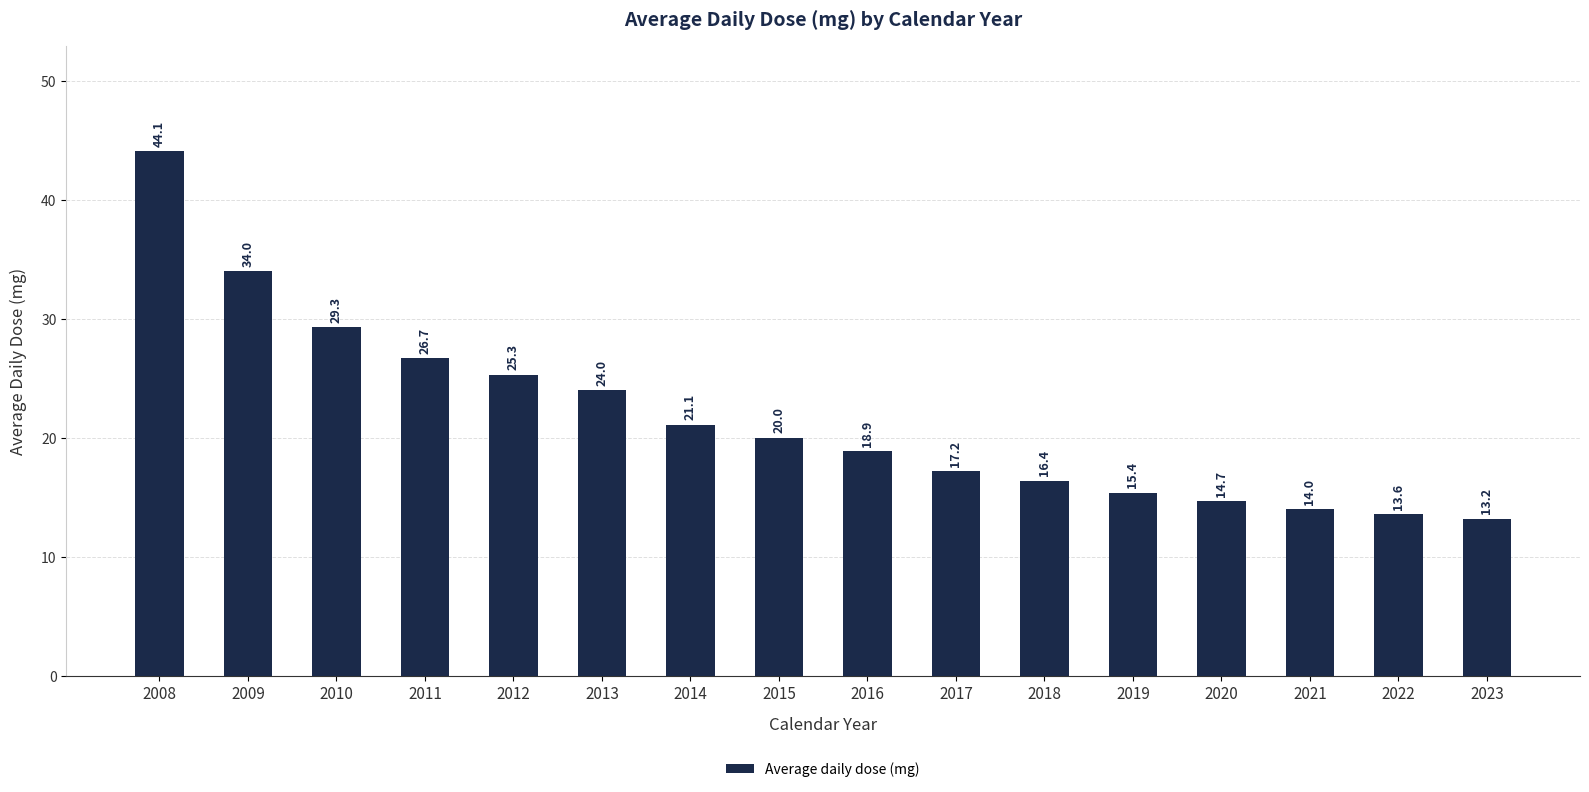

Where does the data first go above 20?

2008